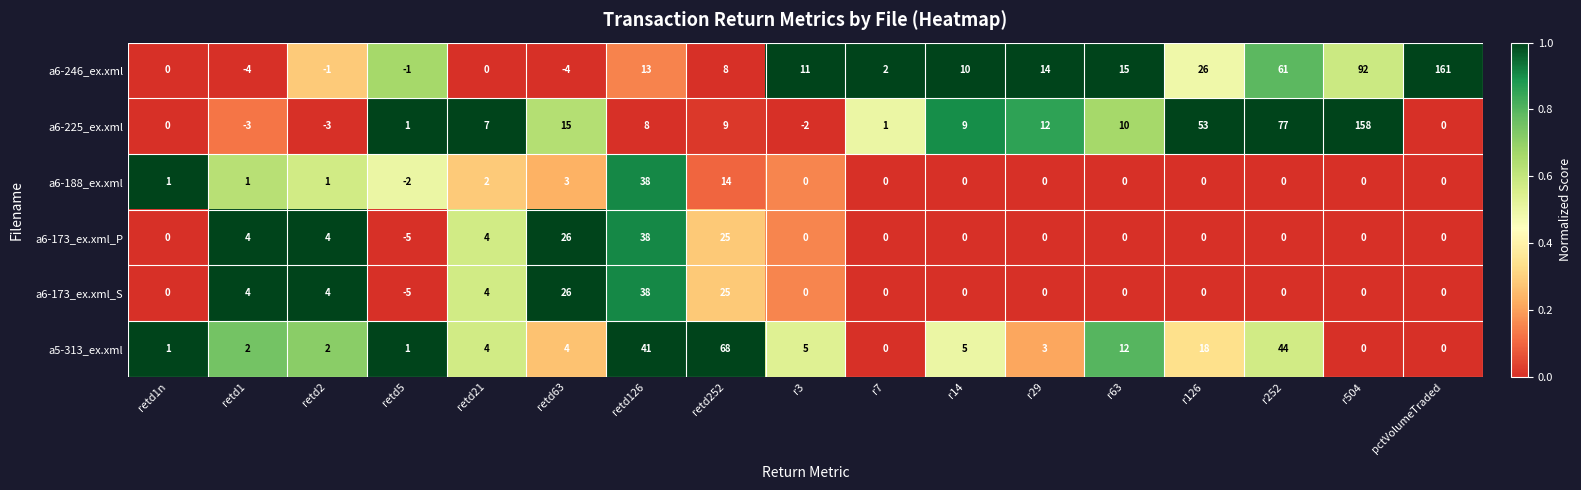

The a6-246_ex.xml series shows 6 at r29. True or false?

False